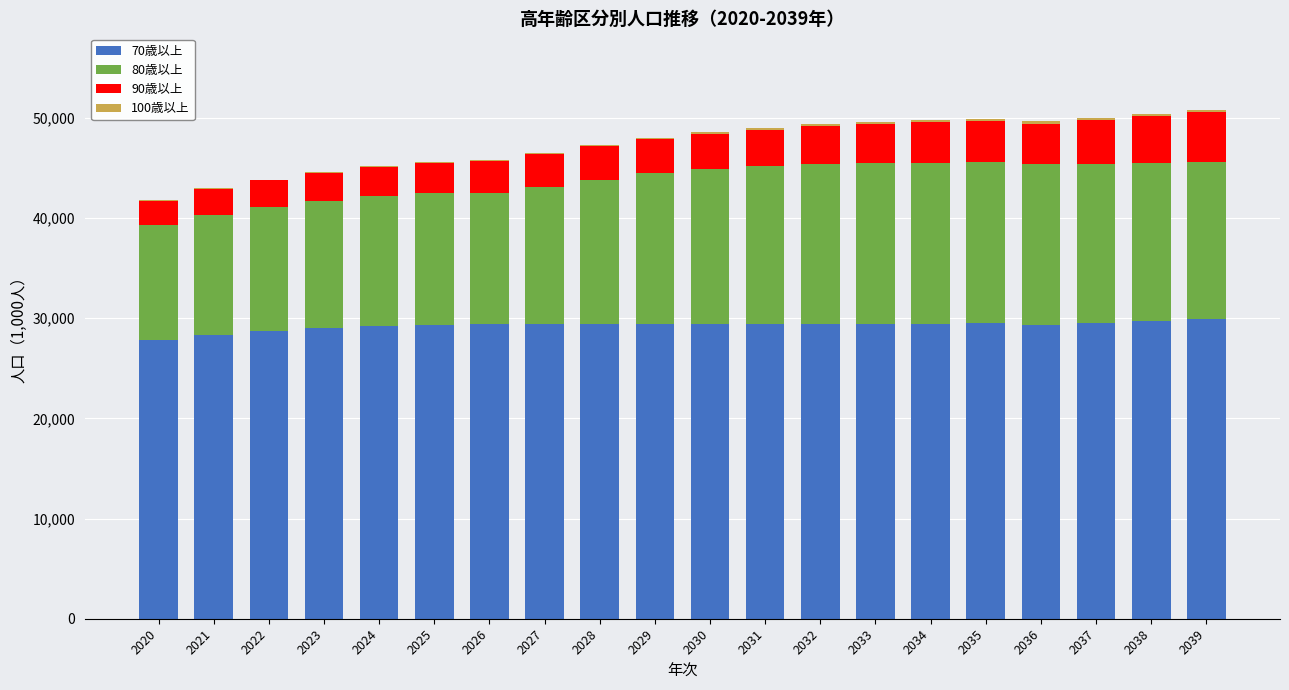

The 70歳以上 series shows 48833.2 at 2036. True or false?

False